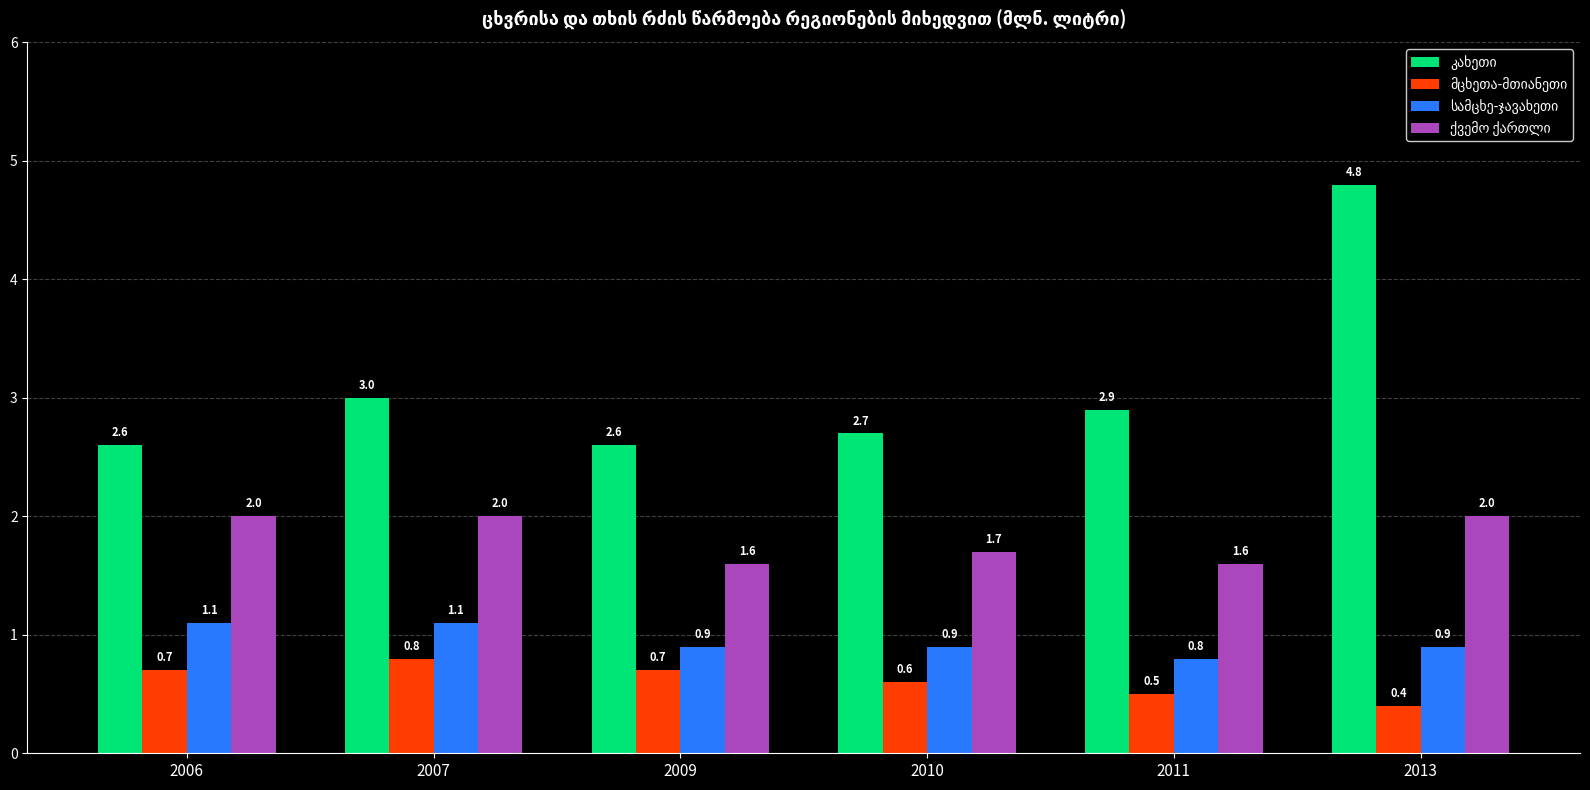

At which category is the sum across all series the highest?

2013